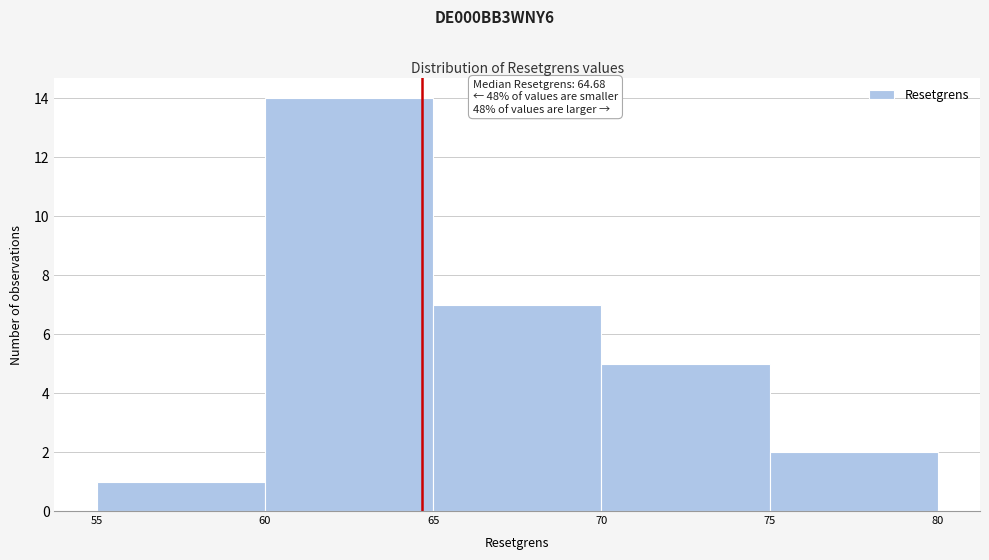

Over which range of the x-axis is the bar tallest?

60 to 65